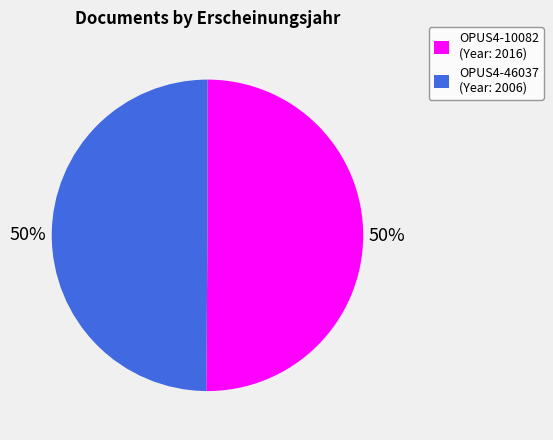

Do OPUS4-46037 (Year: 2006) and OPUS4-10082 (Year: 2016) together represent more than half of the pie?

Yes